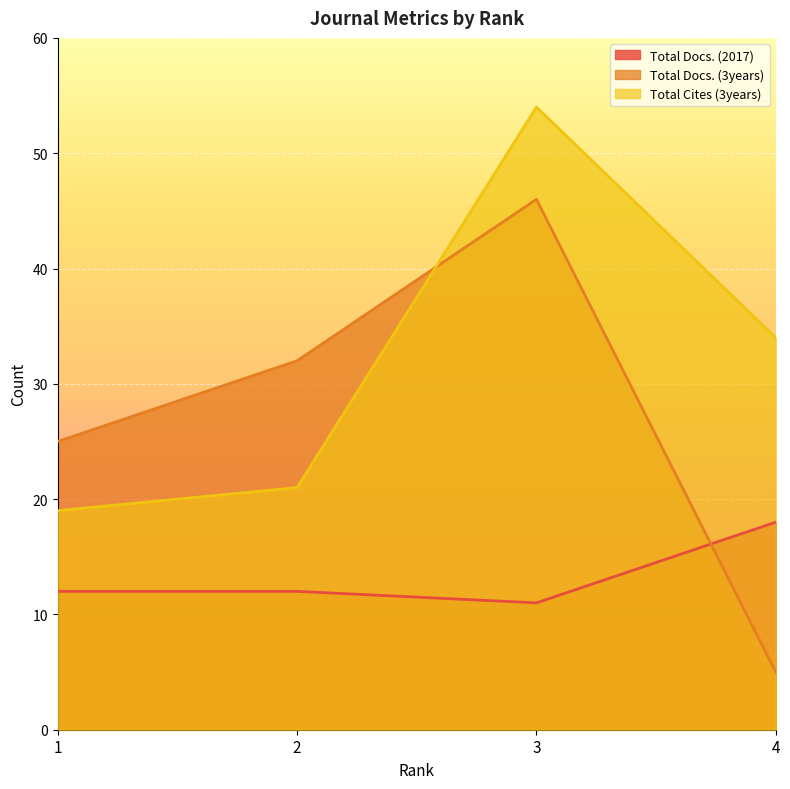

What is the difference between the Total Docs. (3years) values at 1 and 2?

7